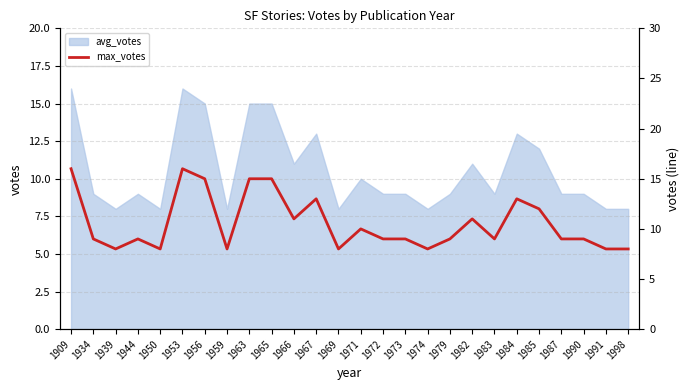

How many points are higher than both their immediate neighbors (excluding endpoints)?

6